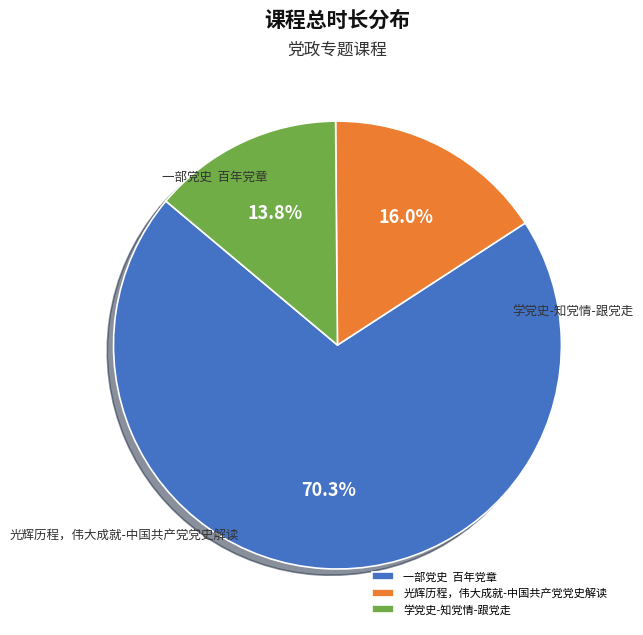

Which slice is the largest?

一部党史  百年党章